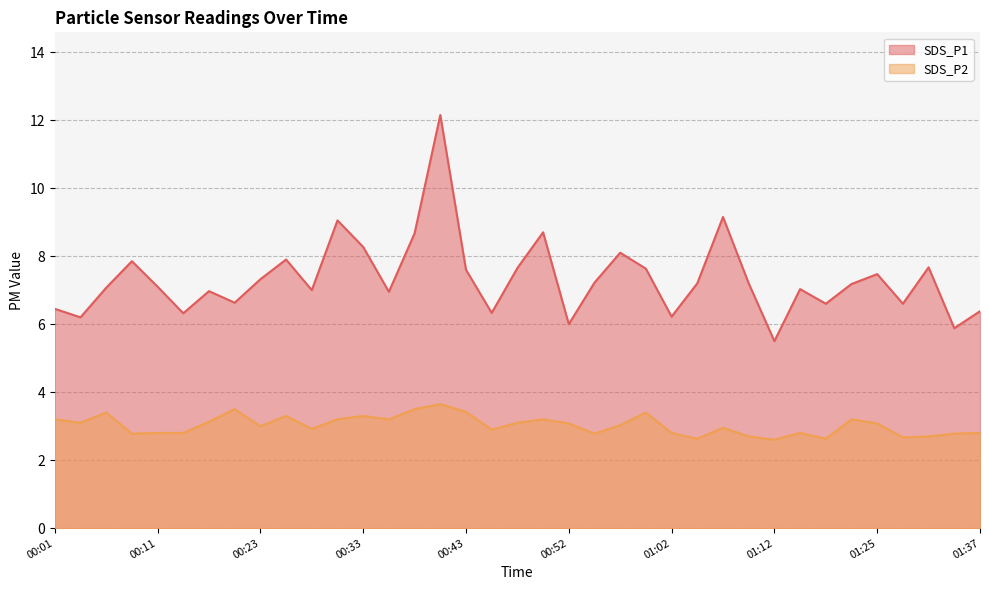

Does the chart display data point markers on the line(s)?

No